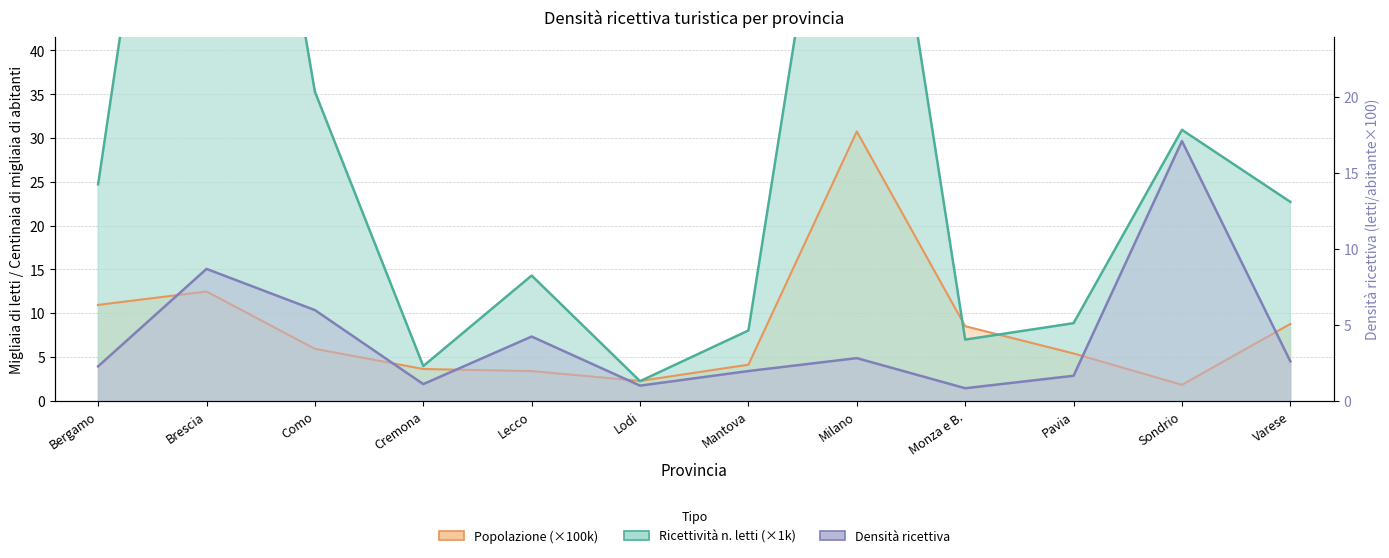

At how many categories does at least one series exceed 90?

1